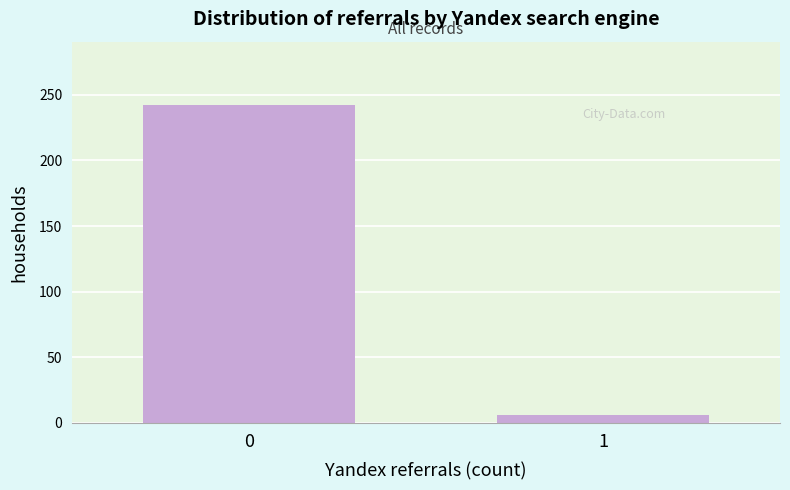

Reading left to right, extract all data points from this chart.

242	6